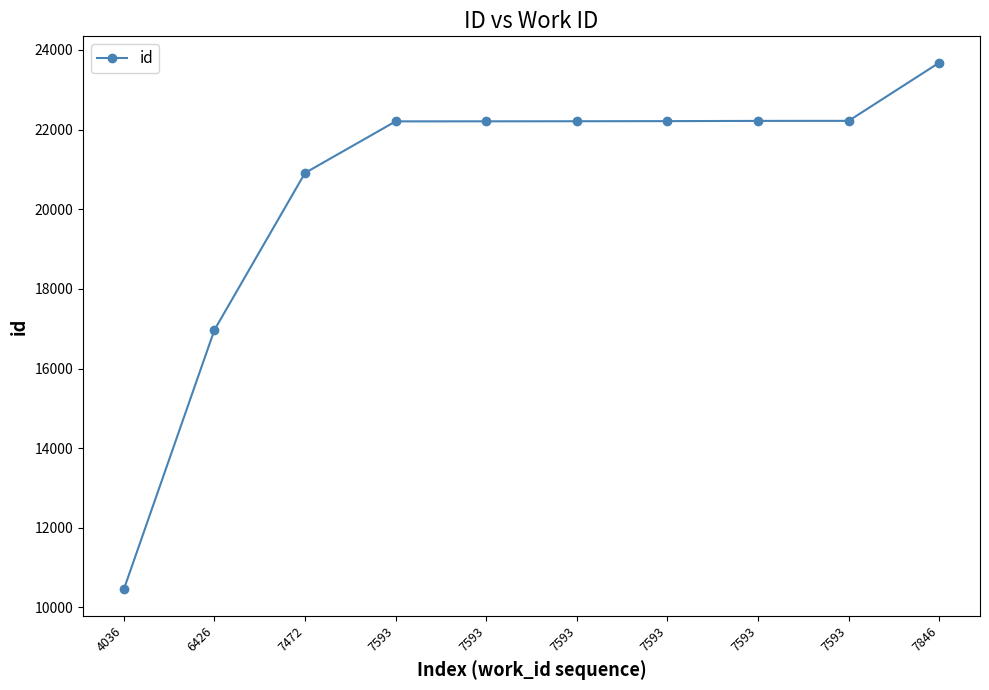

What value does the data have at 7472, to the nearest 50?

20900